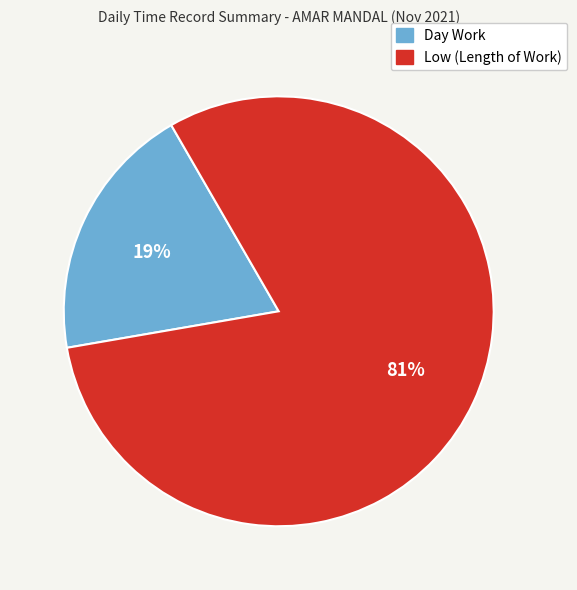

How many slices are in this pie chart?

2